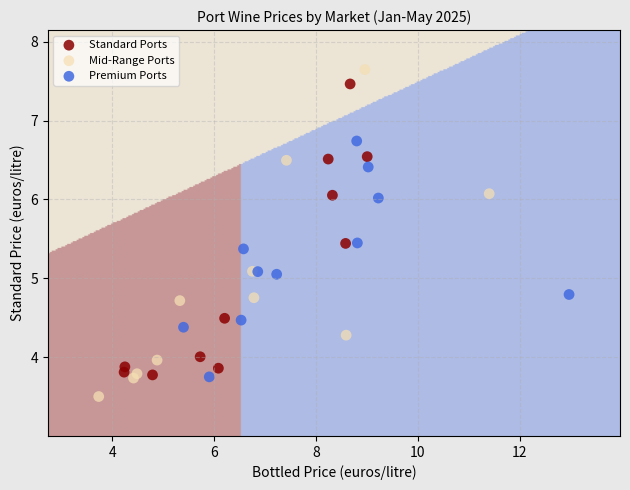

Which series has the largest Y range (max minus min)?

Mid-Range Ports